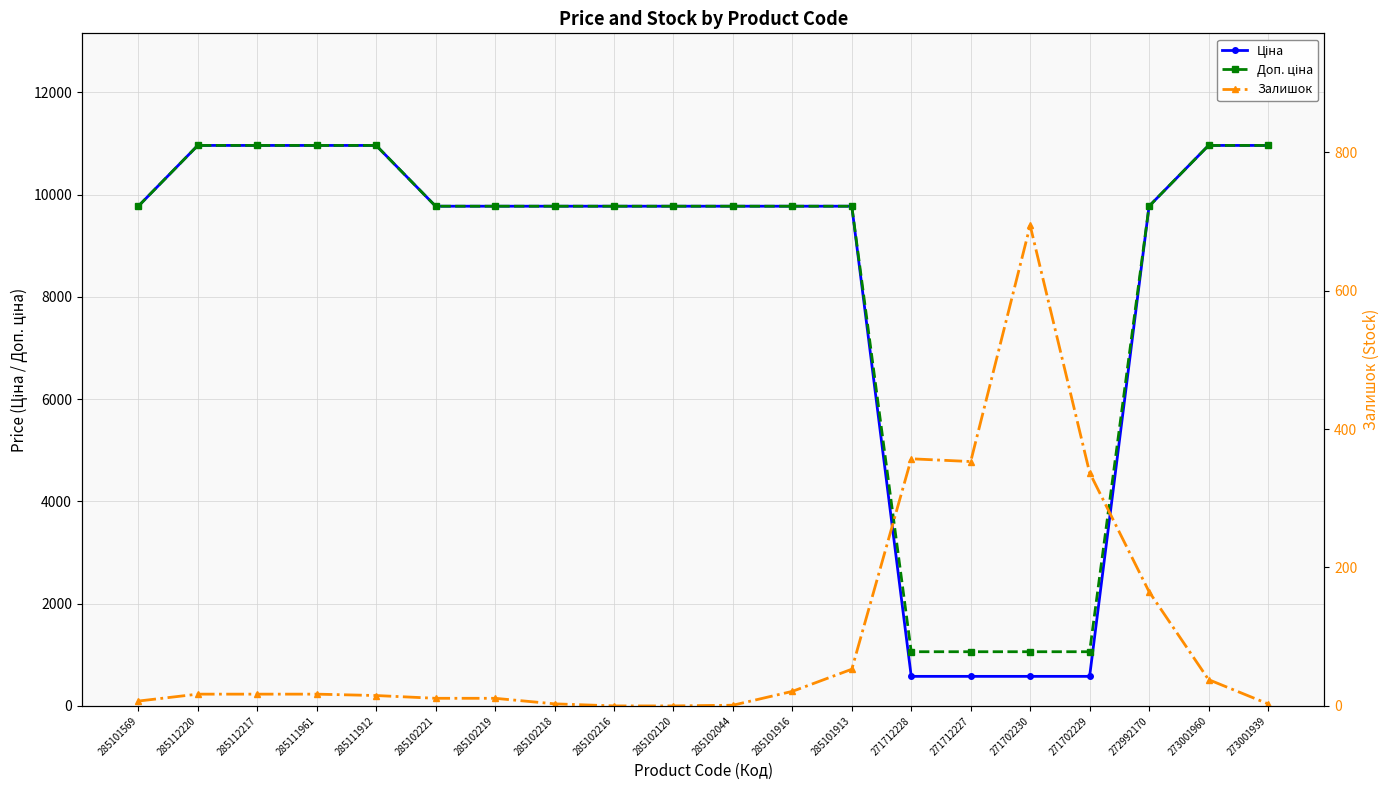

Between 285102044 and 285101916, which series saw the biggest shift?

Залишок